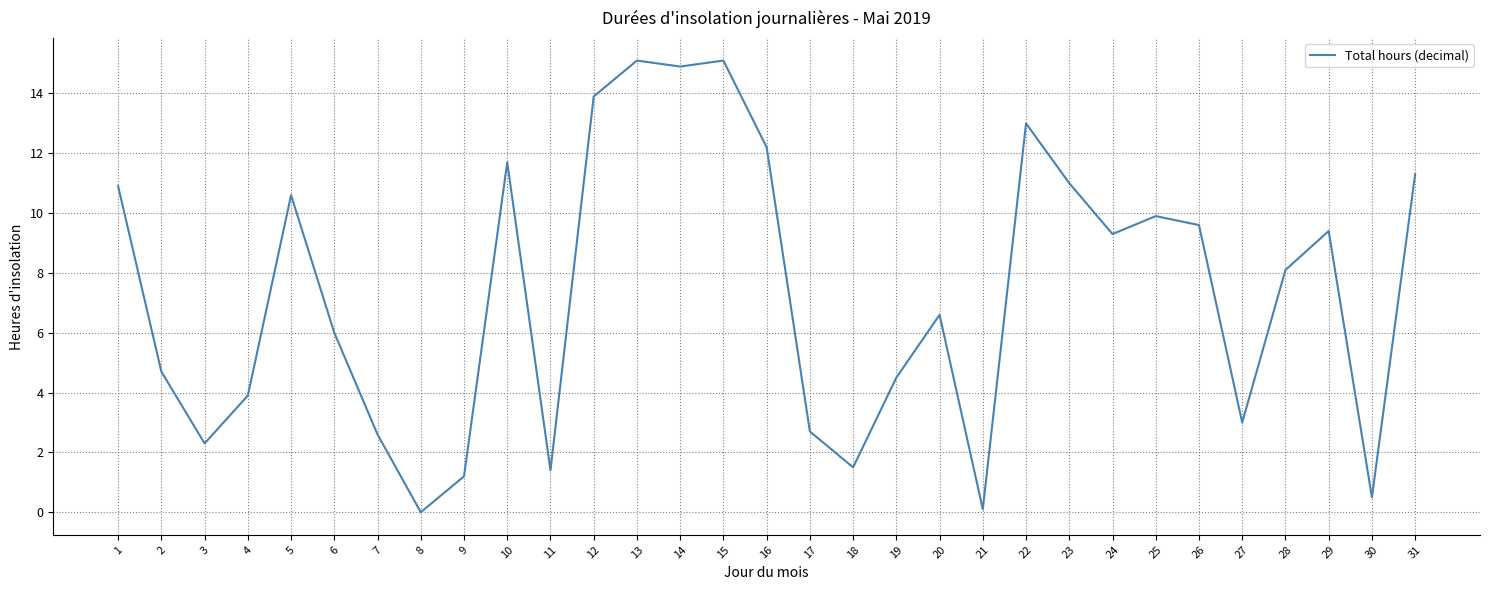

What is the greatest value displayed?

15.1